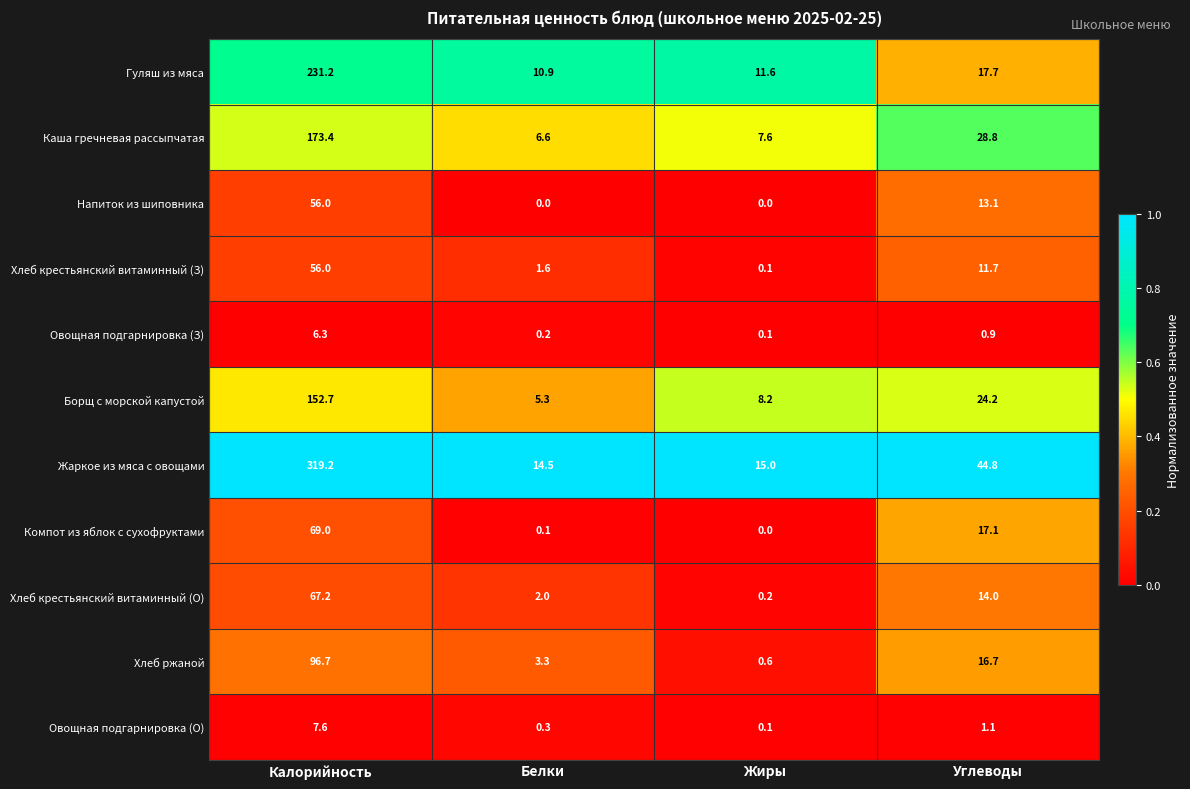

Where is Овощная подгарнировка (О) nearest to the value 3?

Углеводы